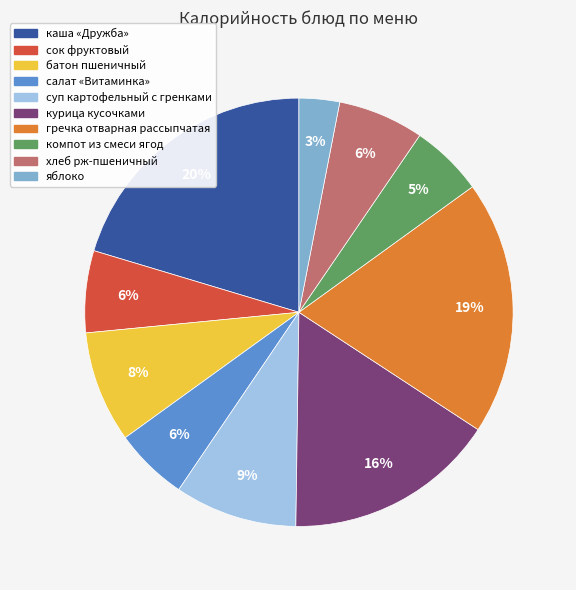

To the nearest percent, what is the difference between the компот из смеси ягод and суп картофельный с гренками slice percentages?

4%